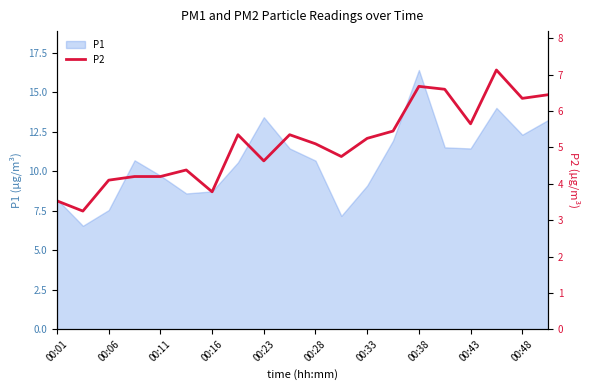

What is the change in value from 14 to 17?

+0.5